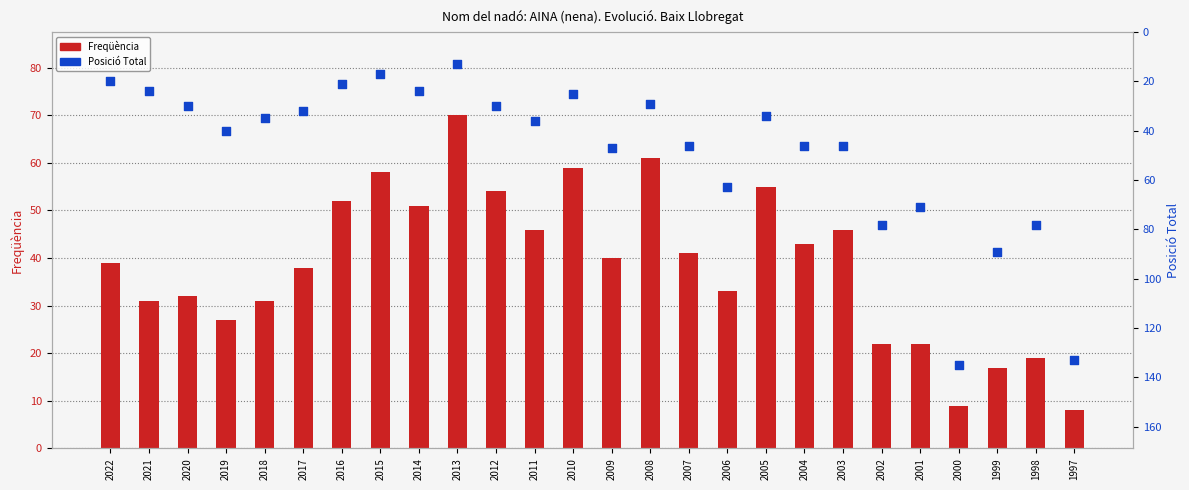

Which series contains the highest Y value?

Posició Total